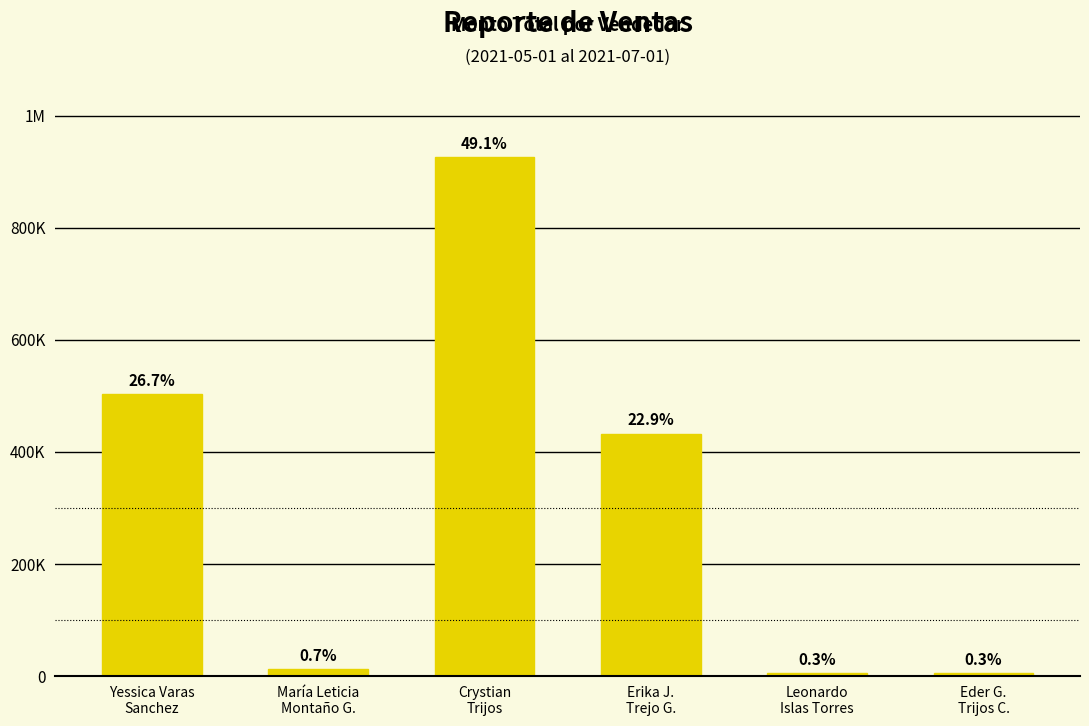

Does the chart contain any negative values?

No